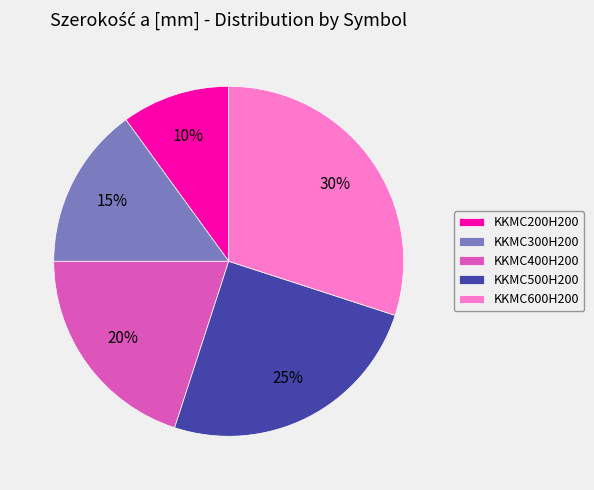

To the nearest percent, what is the average slice percentage?

20%